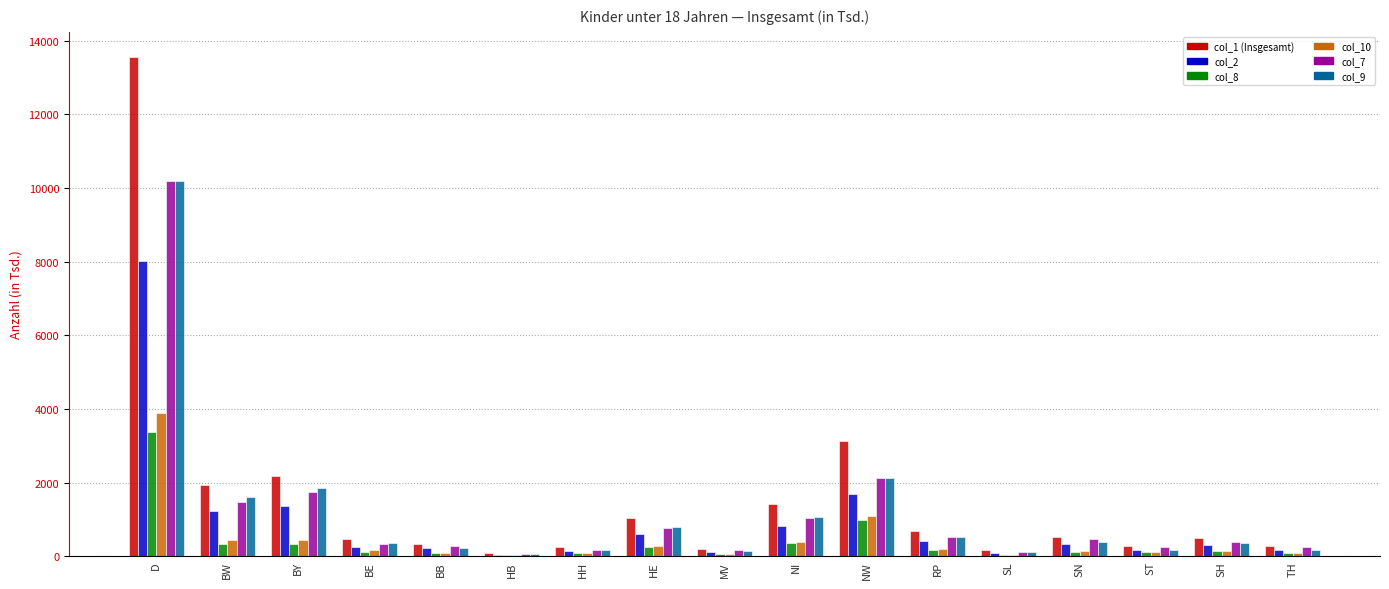

What is the greatest value displayed?

13562